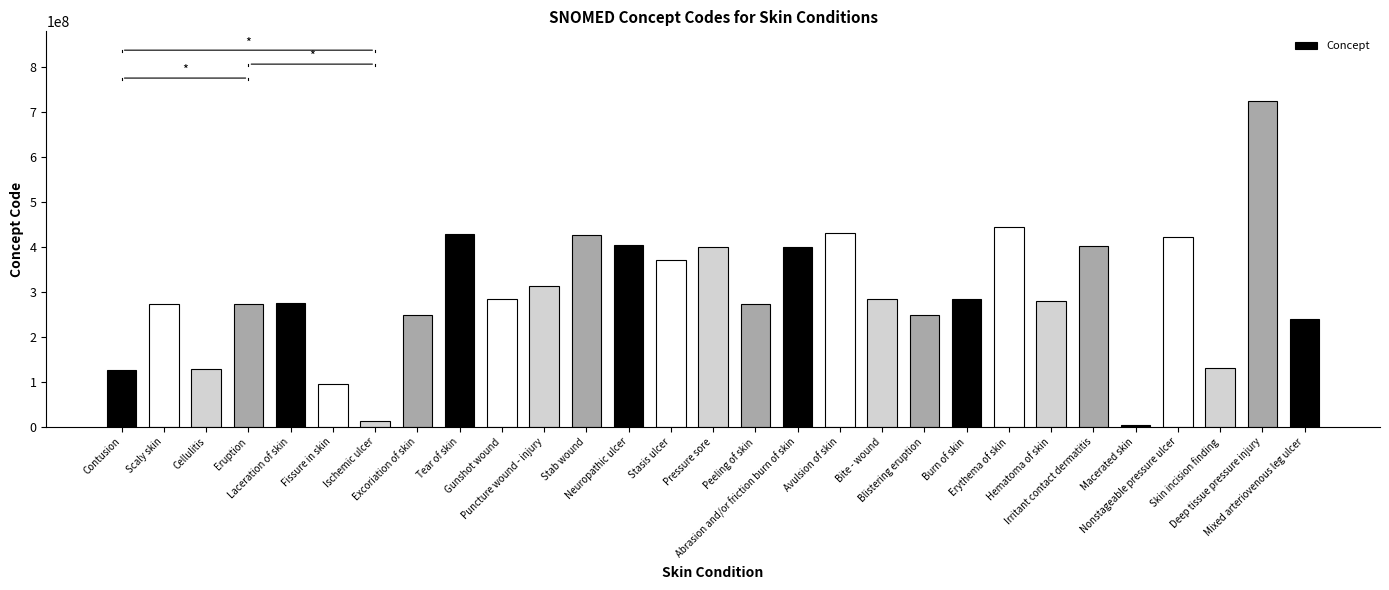

What value does the data have at Skin incision finding, to the nearest 50?

129902000